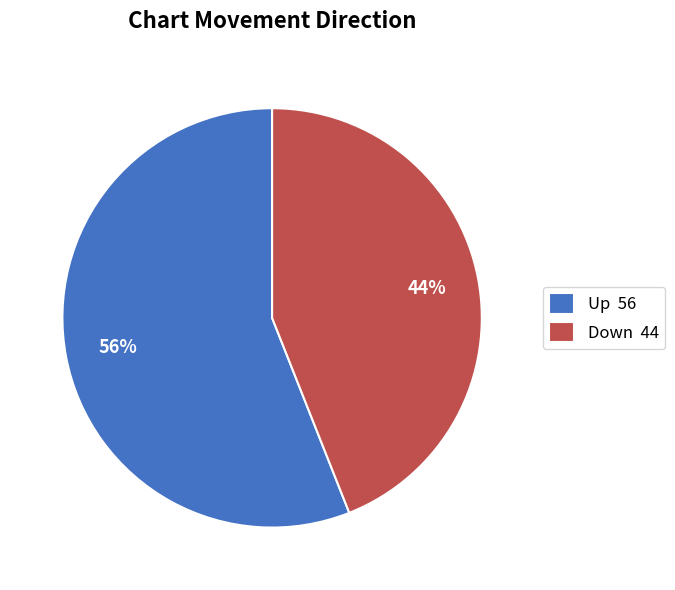

Between Down and Up, which is larger?

Up